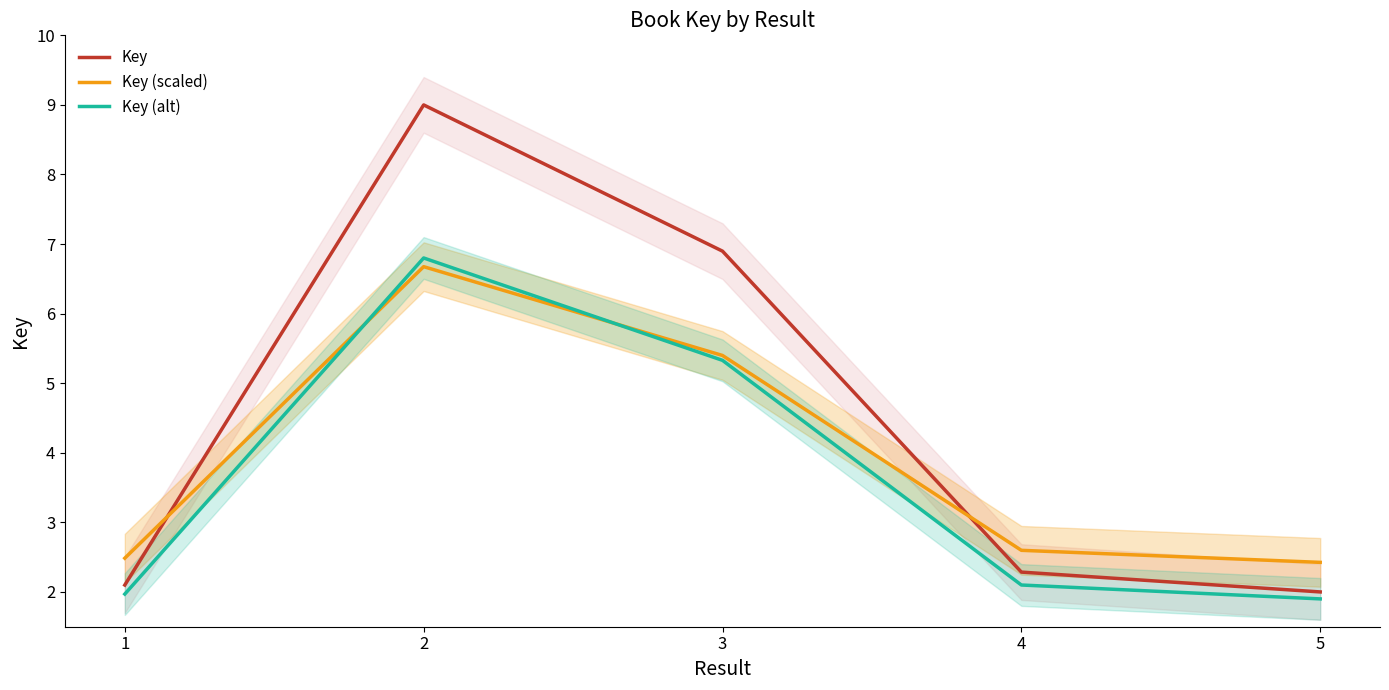

Is it true that Key (alt) equals 5.3 at 3?

True